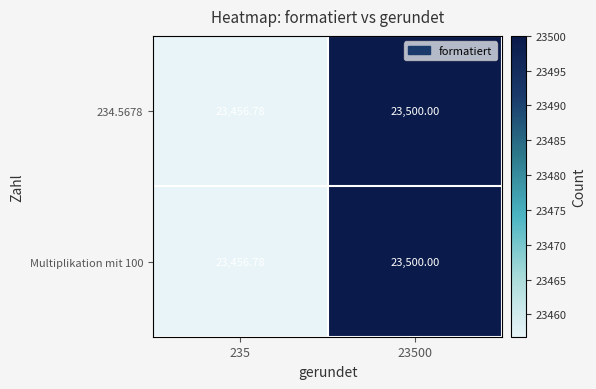

Is the value of 234.5678 at 23500 greater than the value of Multiplikation mit 100 at 235?

Yes